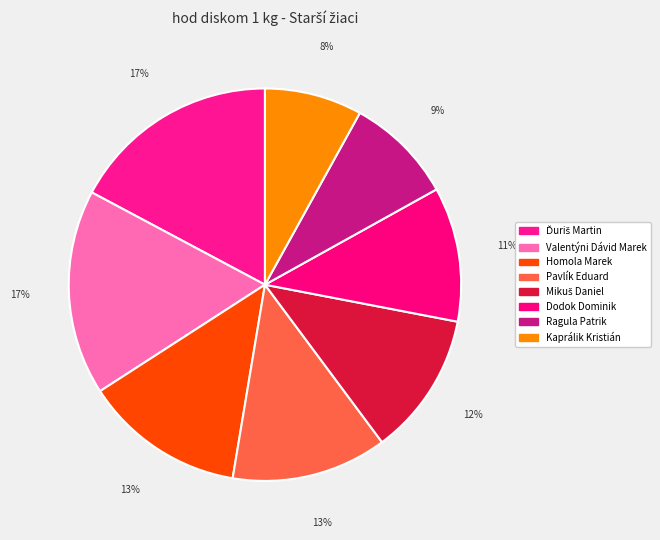

Count the number of slices in the pie.

8